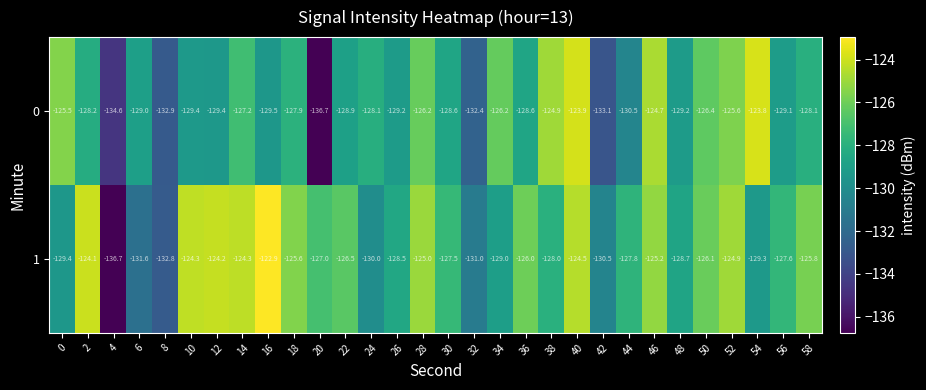

What is the smallest value displayed?

-136.7